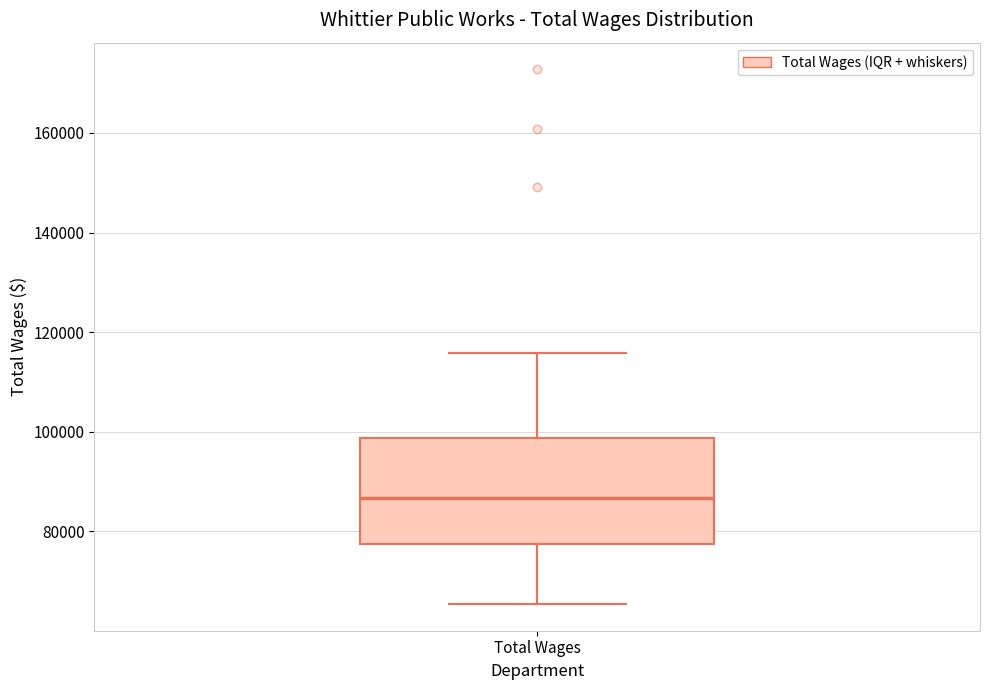

Read this box plot against the y-axis: the position of the median line, the range covered by the box, and the ends of both whiskers. The values are not printed on the chart, so give them approximately, as read against the axis.

median 86000, box 78000 to 98000, whiskers 66000 to 116000